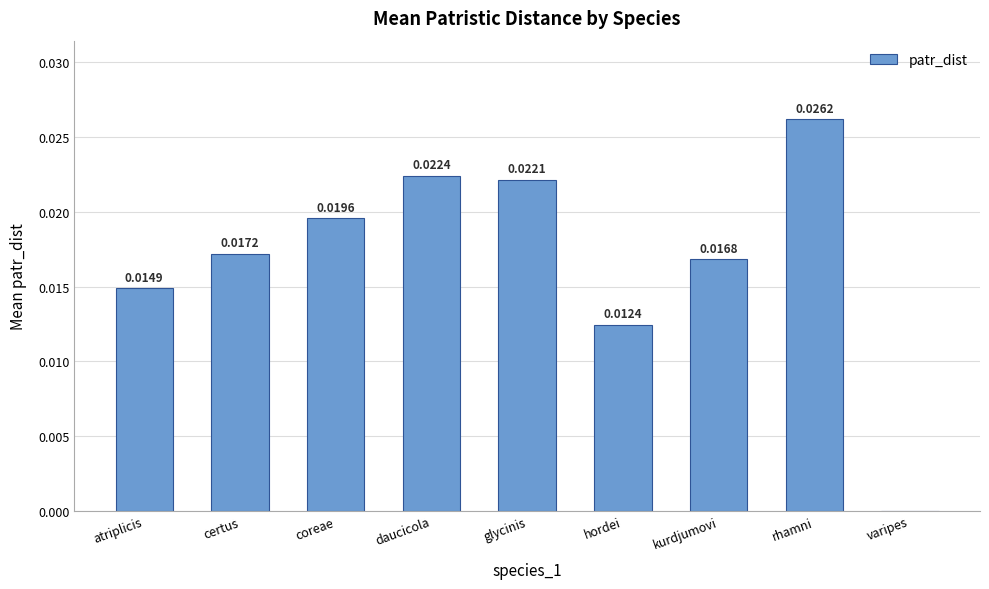

Which category has the highest value across all series?

rhamni